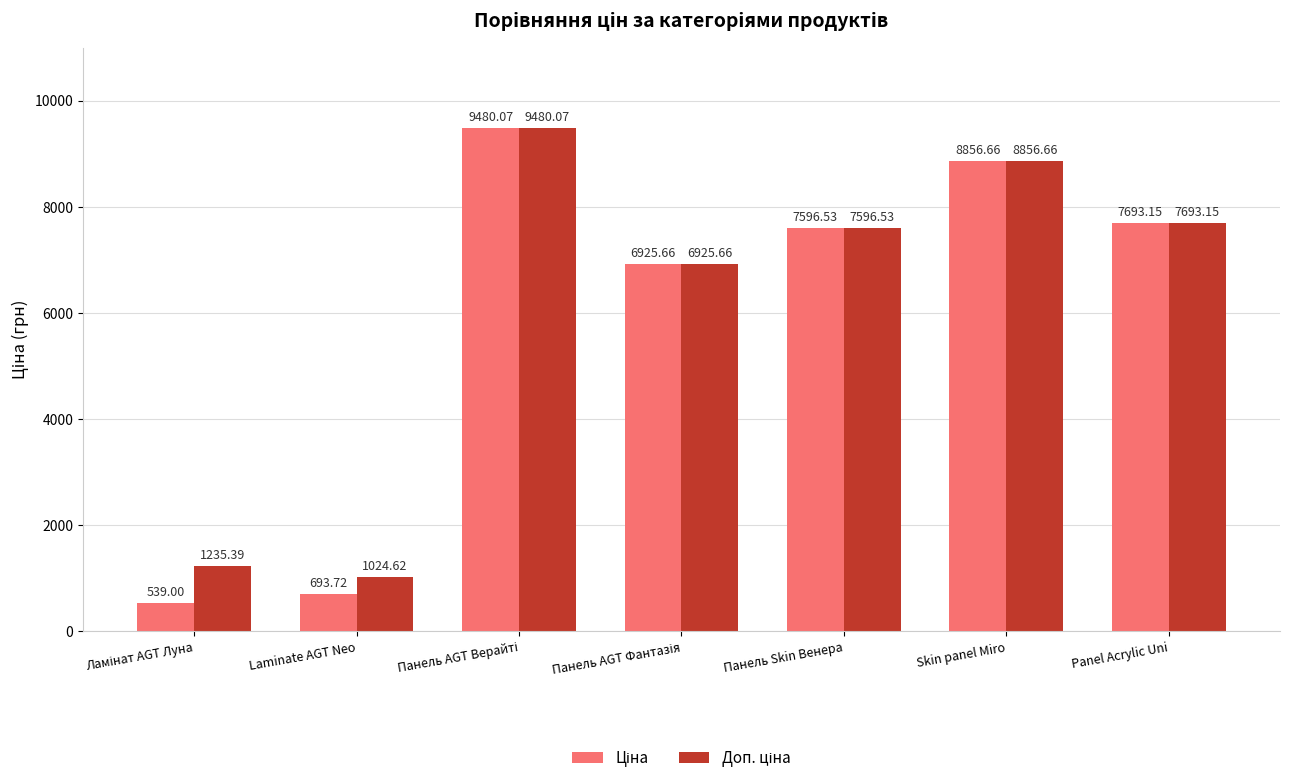

How many bars are there in each group?

2